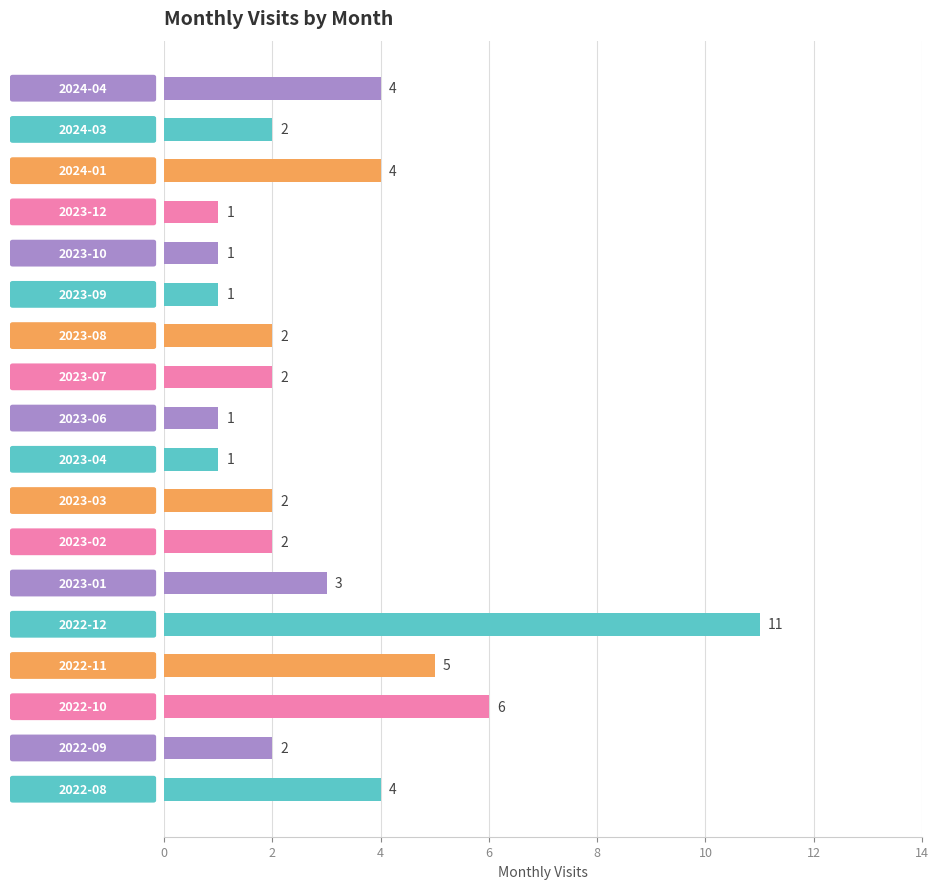

How many values are between 1 and 4?

15